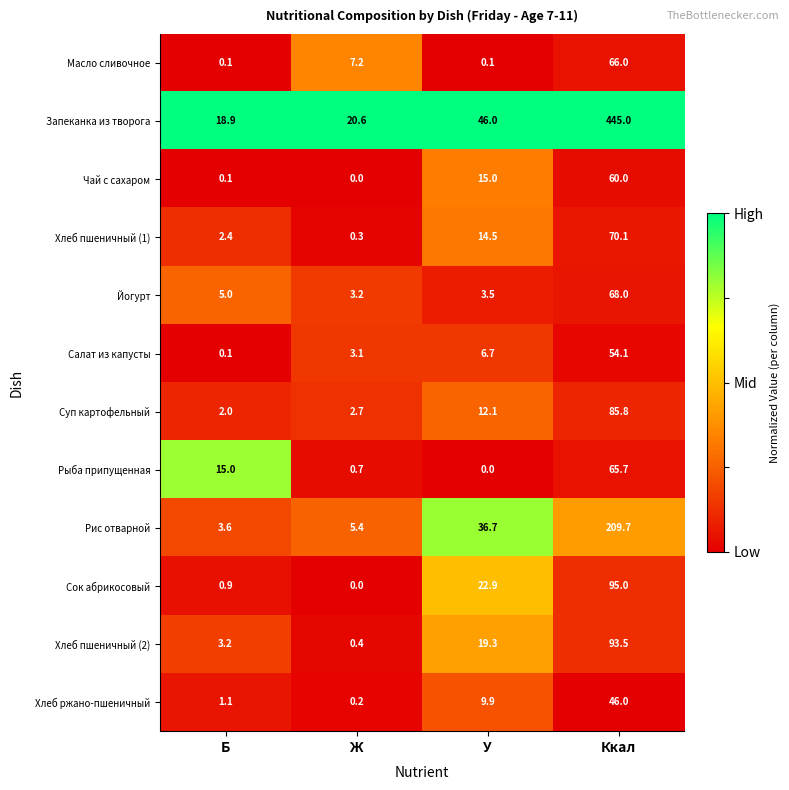

What is the sum of the Сок абрикосовый values at Ж and Б?

0.9